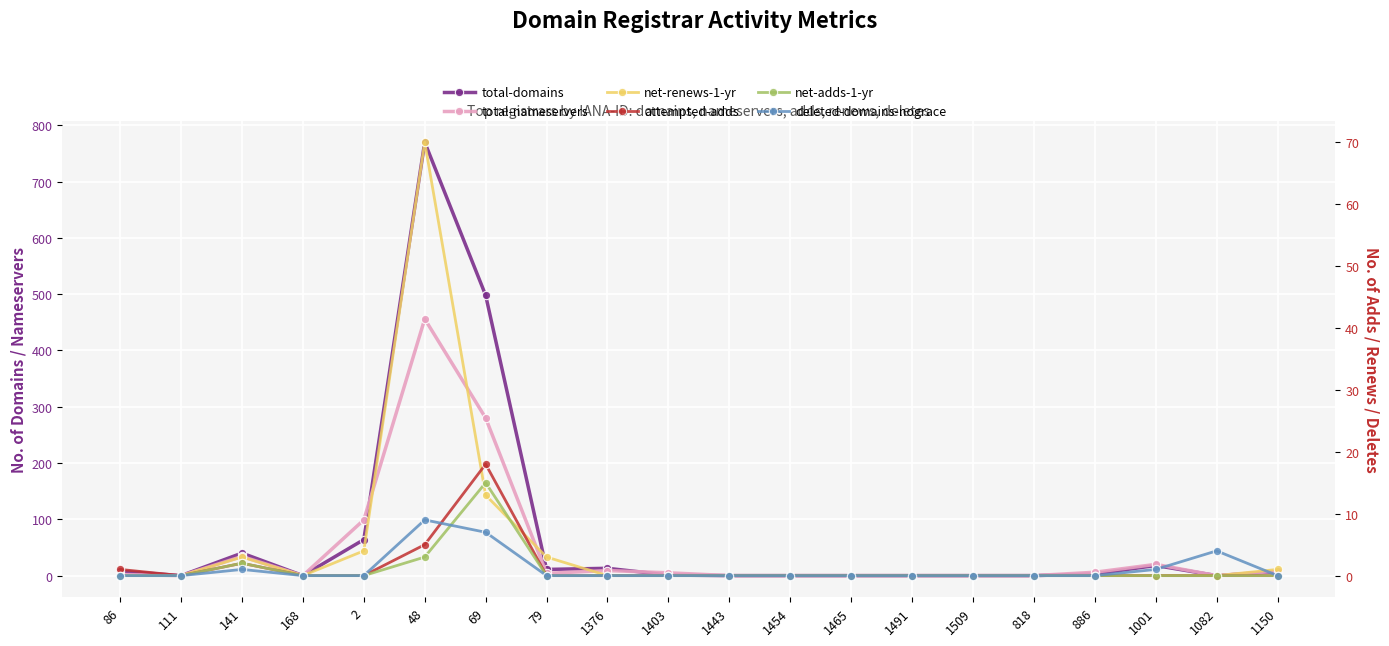

At how many categories does at least one series exceed 412?

2